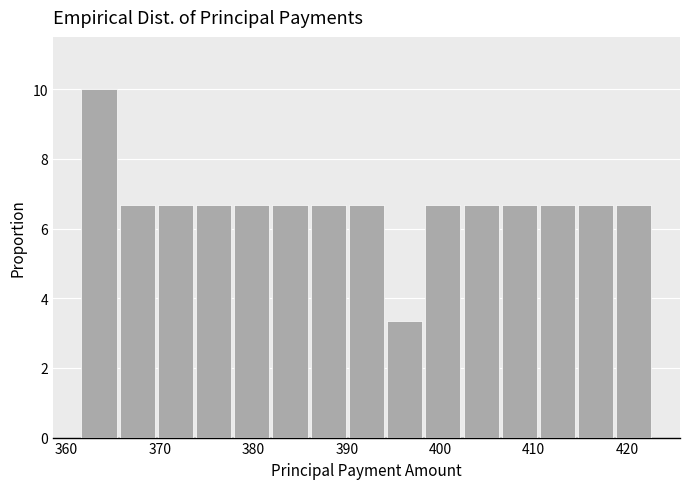

Reading left to right, list every bar in this chart as the range it spans on the x-axis followed by its height. Neither the bar edges nor the heights are printed on the chart, so give them approximately, as read against the axes.

362 to 366: 10.0
366 to 370: 6.6
370 to 374: 6.6
374 to 378: 6.6
378 to 382: 6.6
382 to 386: 6.6
386 to 390: 6.6
390 to 394: 6.6
394 to 398: 3.4
398 to 402: 6.6
402 to 407: 6.6
407 to 411: 6.6
411 to 415: 6.6
415 to 419: 6.6
419 to 423: 6.6